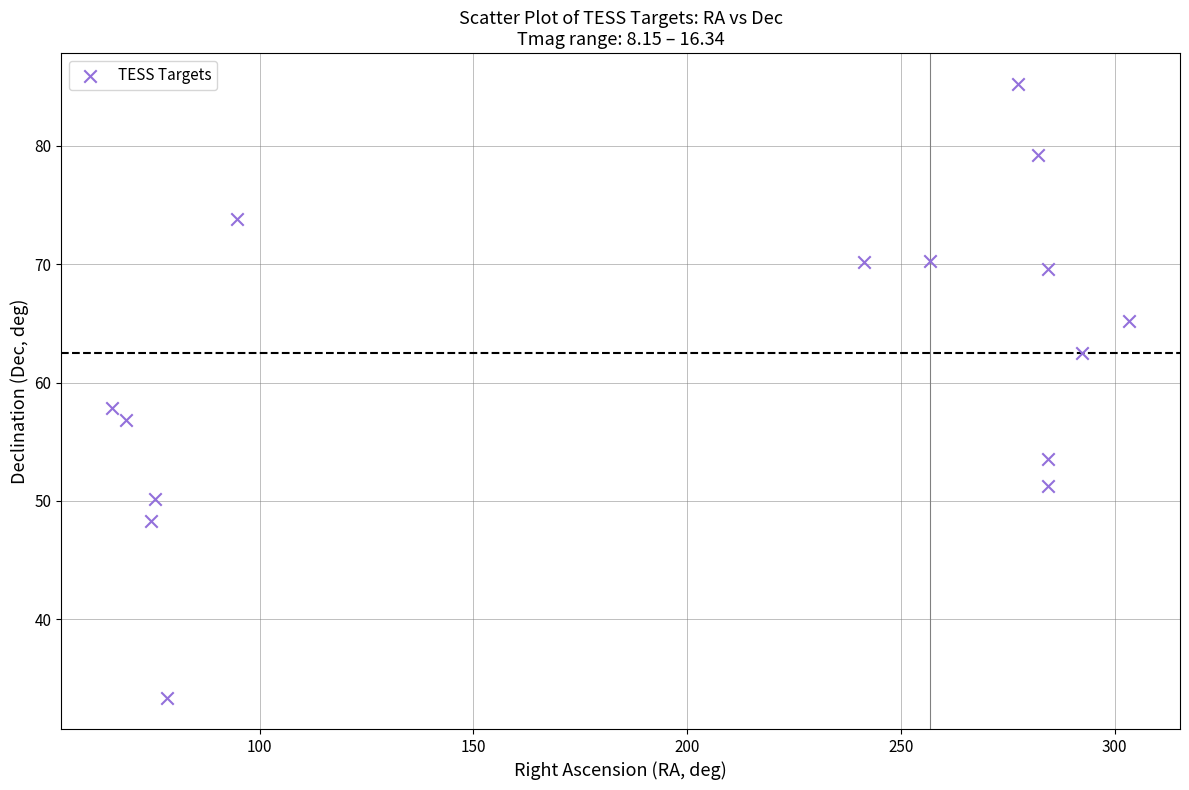

What is the range of Y values (max minus min)?

51.9